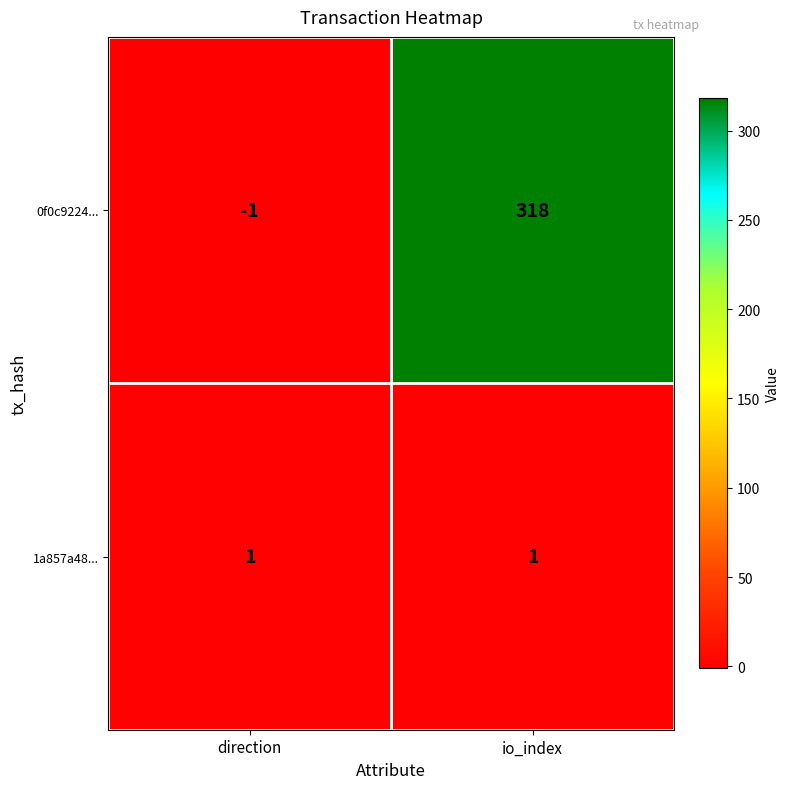

Which category has the lowest value across all series?

direction